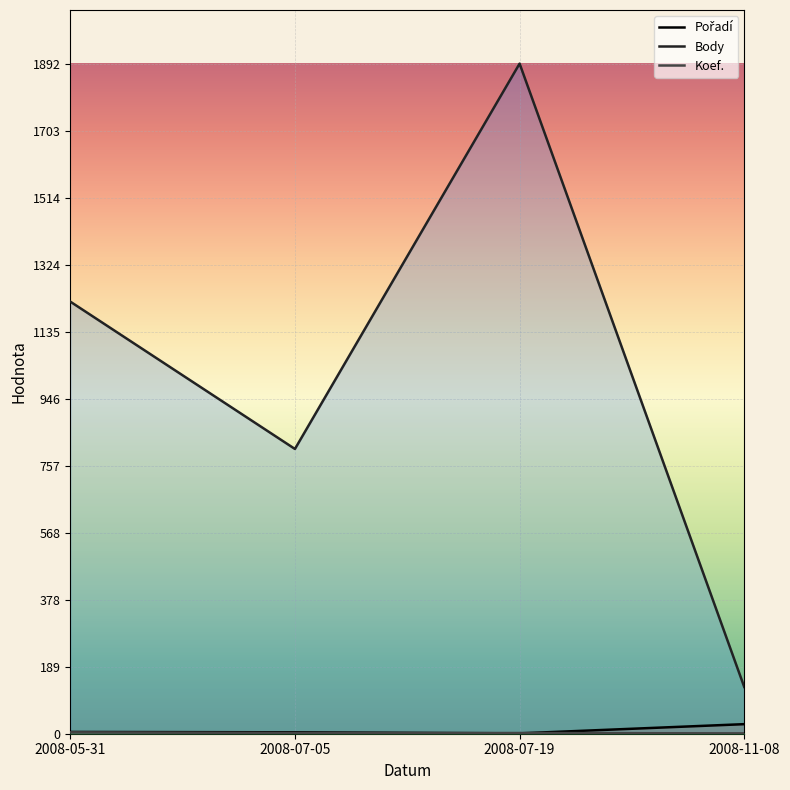

Reading right to left, extract all data points from this chart.

Pořadí: 2008-11-08=27	2008-07-19=1	2008-07-05=4	2008-05-31=5
Body: 2008-11-08=132	2008-07-19=1892	2008-07-05=804	2008-05-31=1220
Koef.: 2008-11-08=1	2008-07-19=2	2008-07-05=2	2008-05-31=4